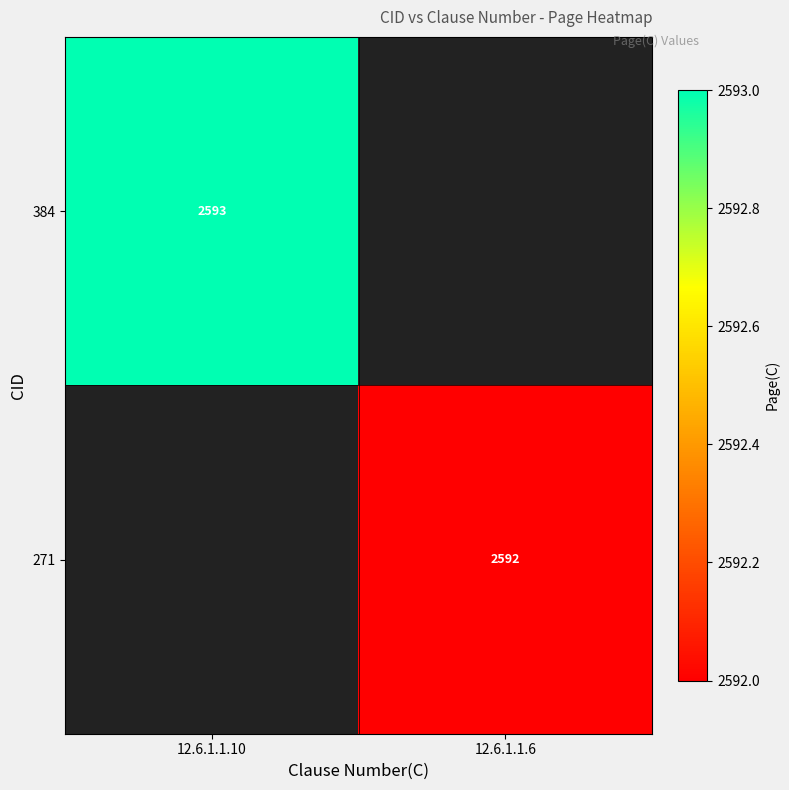

The 271 series shows 4491 at 12.6.1.1.6. True or false?

False